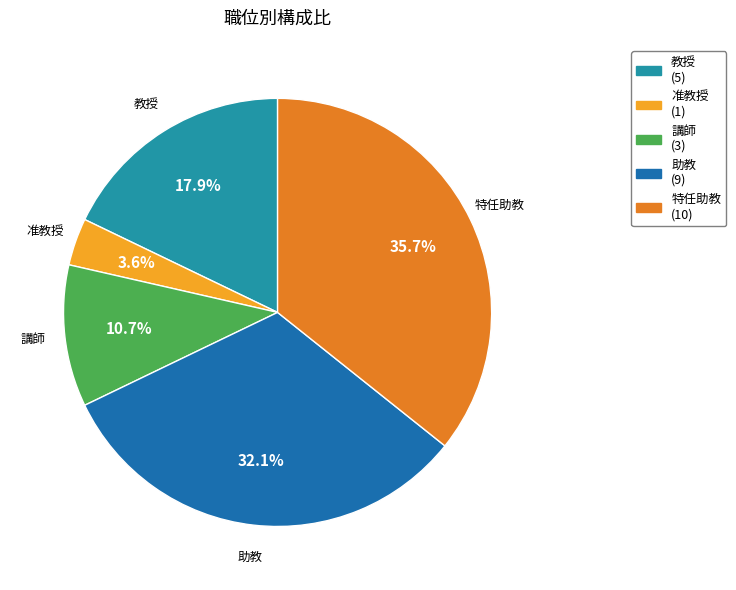

What percentage is the 助教 slice, to the nearest percent?

32%